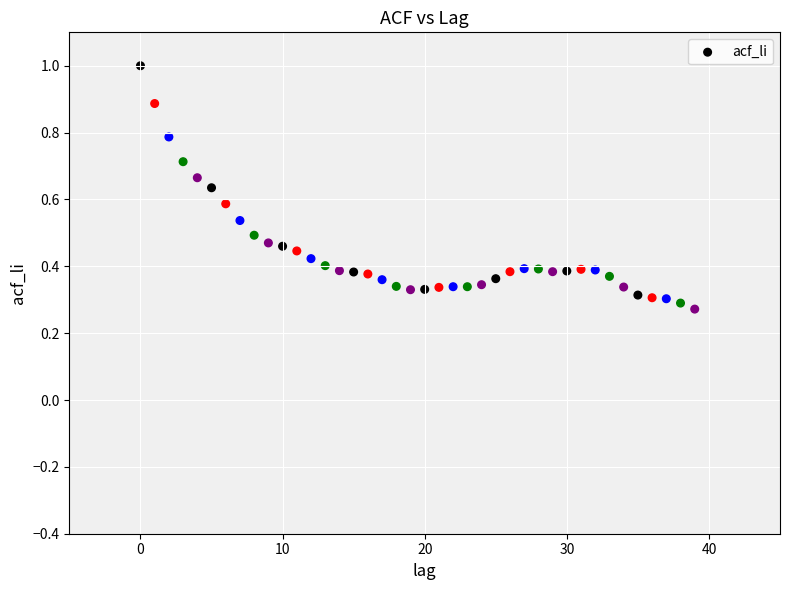

How many data points are displayed?

40